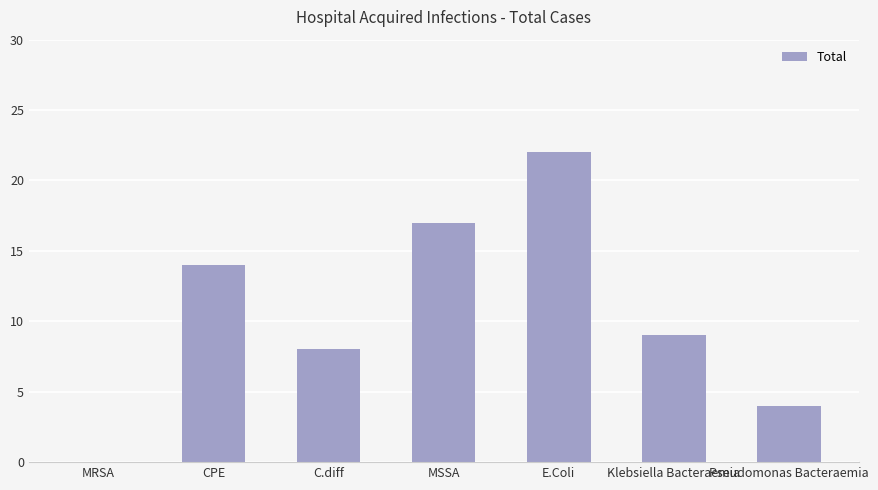

True or false: the data shows 12 at Klebsiella Bacteraemia.

False